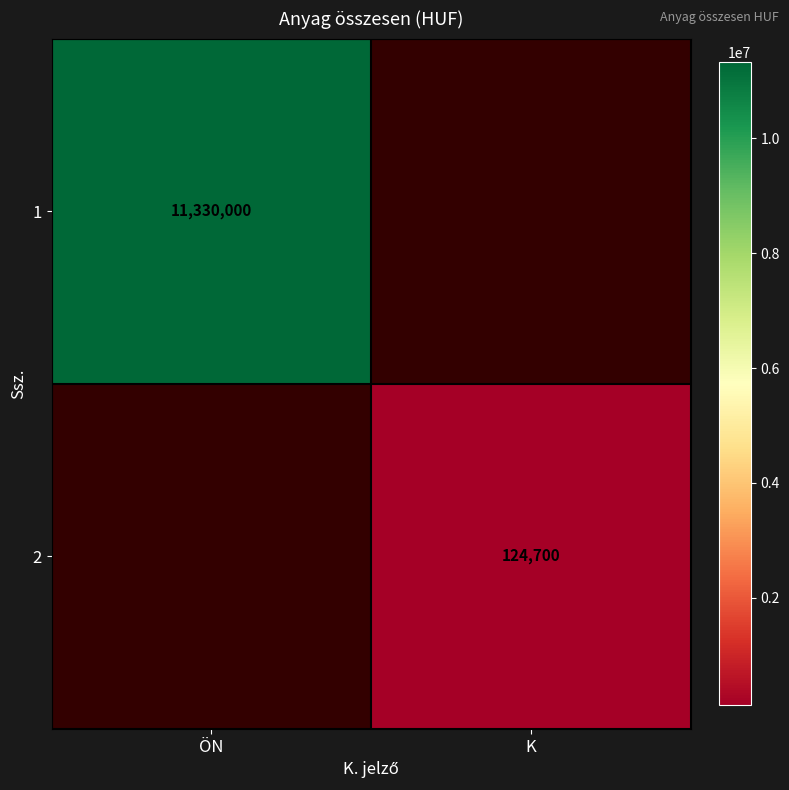

The 2 series shows 203567 at K. True or false?

False